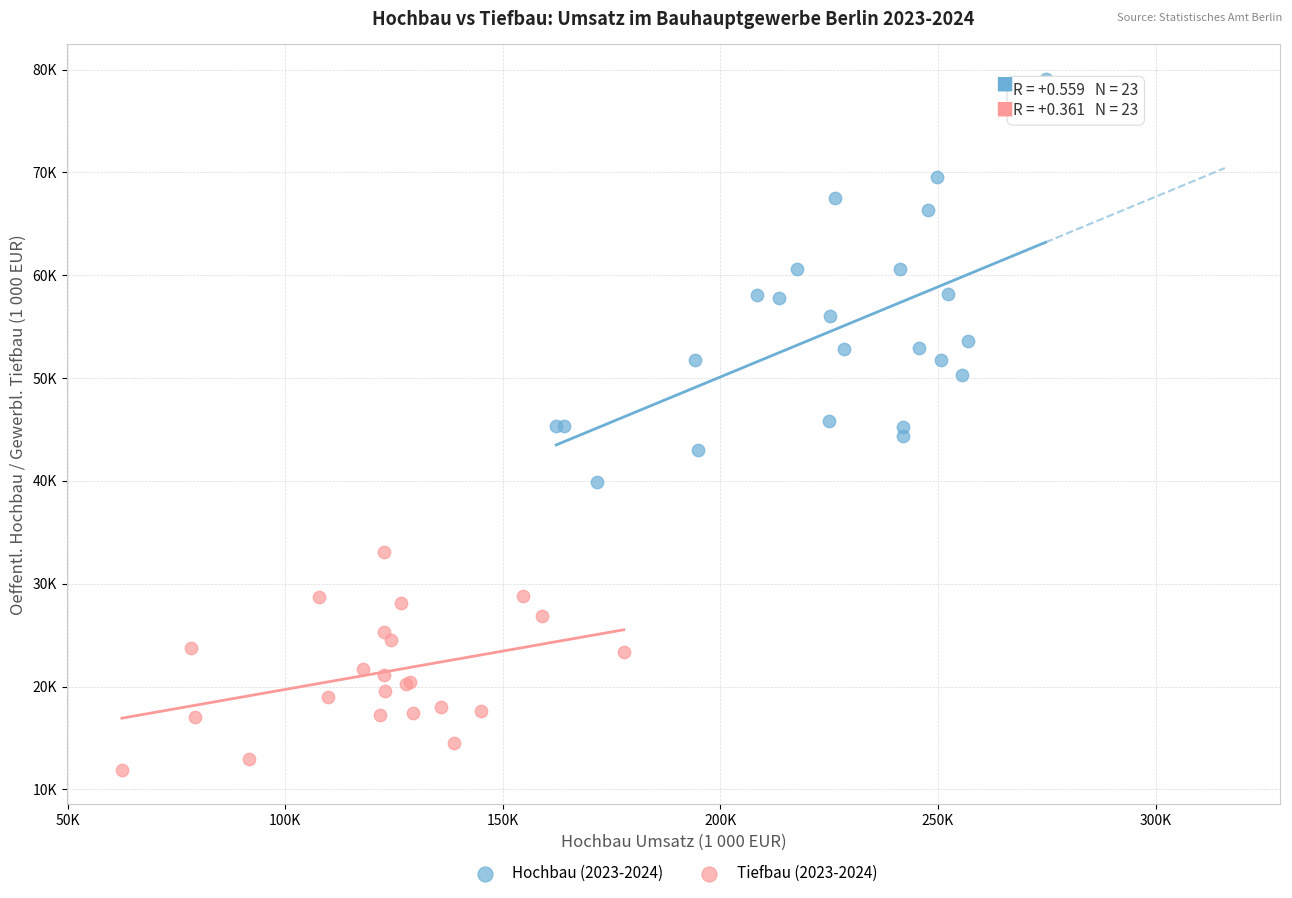

Which series contains the lowest Y value?

Tiefbau (2023-2024)